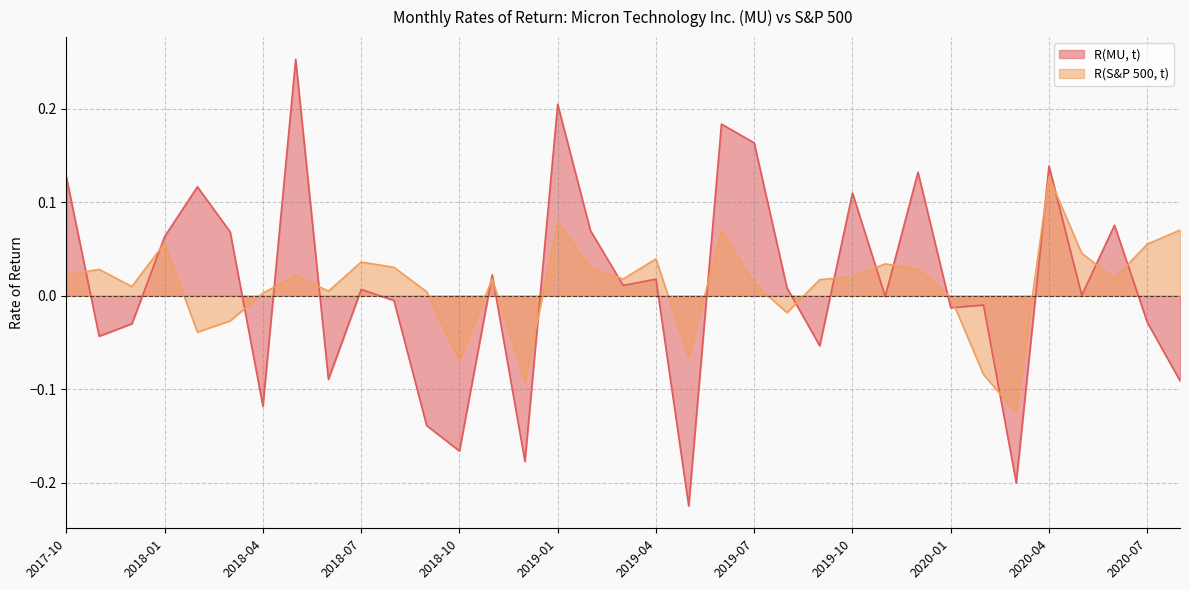

List the series in order of their overall mean, highest first.

R(MU, t), R(S&P 500, t)